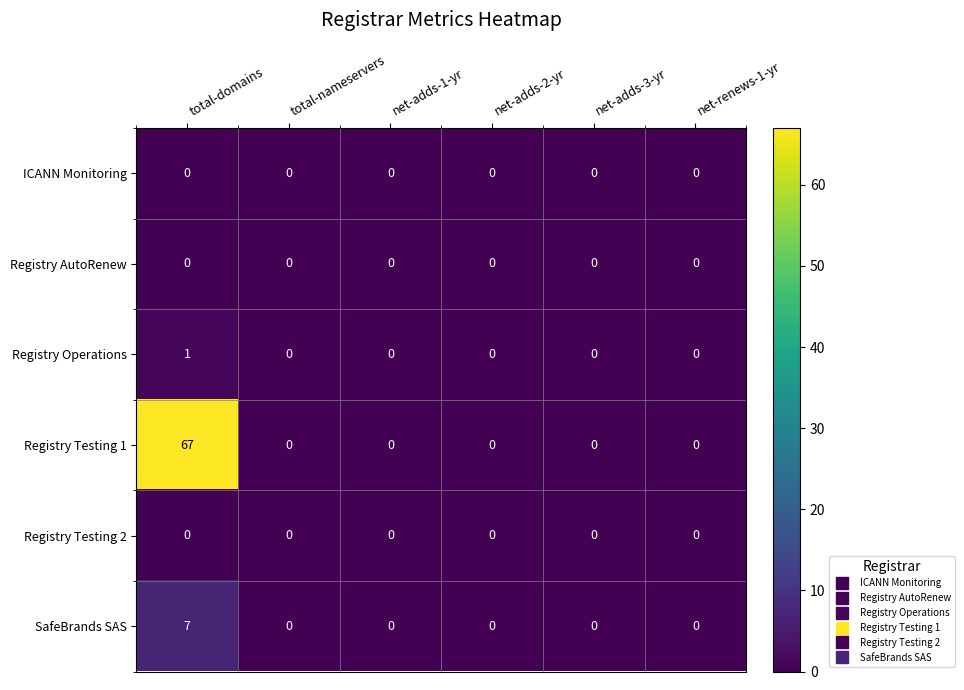

Which series has the widest spread of values?

Registry Testing 1